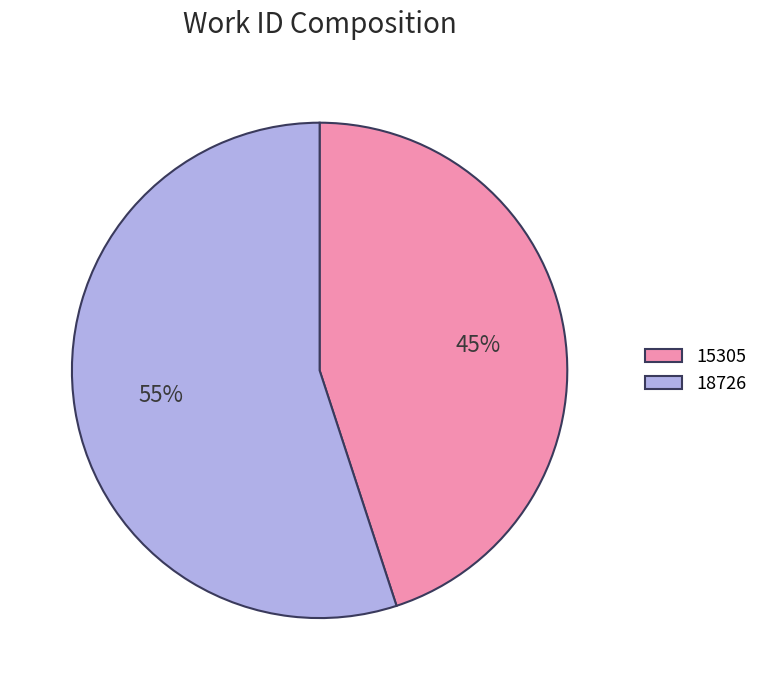

Rank the categories by value from highest to lowest.

18726, 15305